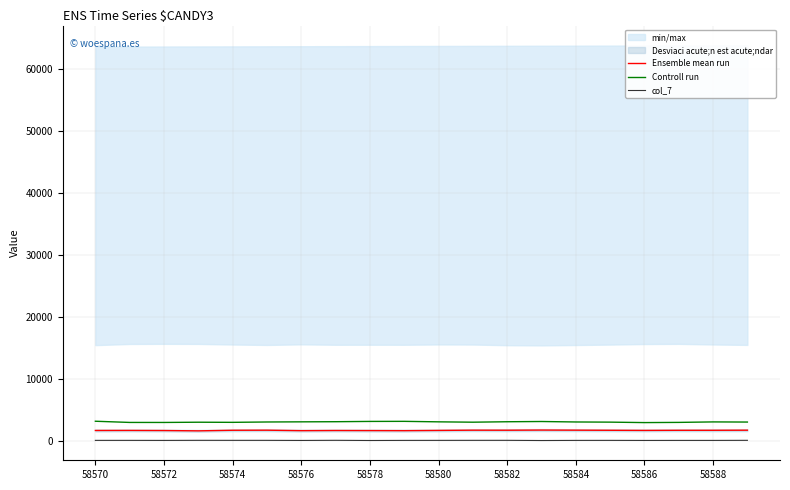

The value of Ensemble mean run at 15 is 536. True or false?

False